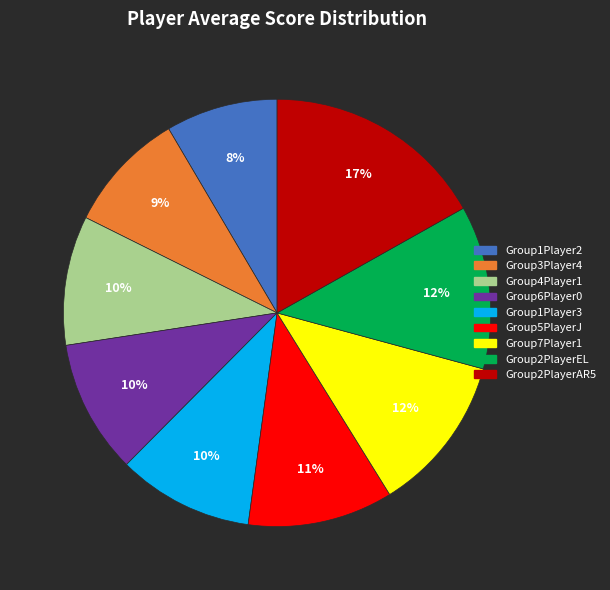

How many segments does this pie chart have?

9